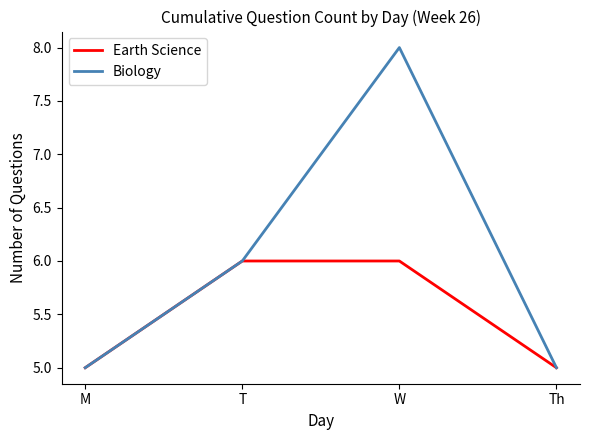

Does the chart have visible grid lines?

No